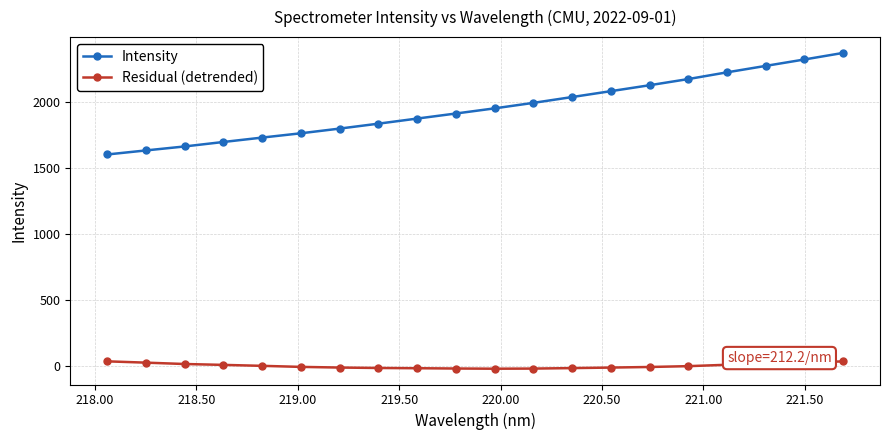

What is the value of the Intensity point at the 1st from the left?

1602.0